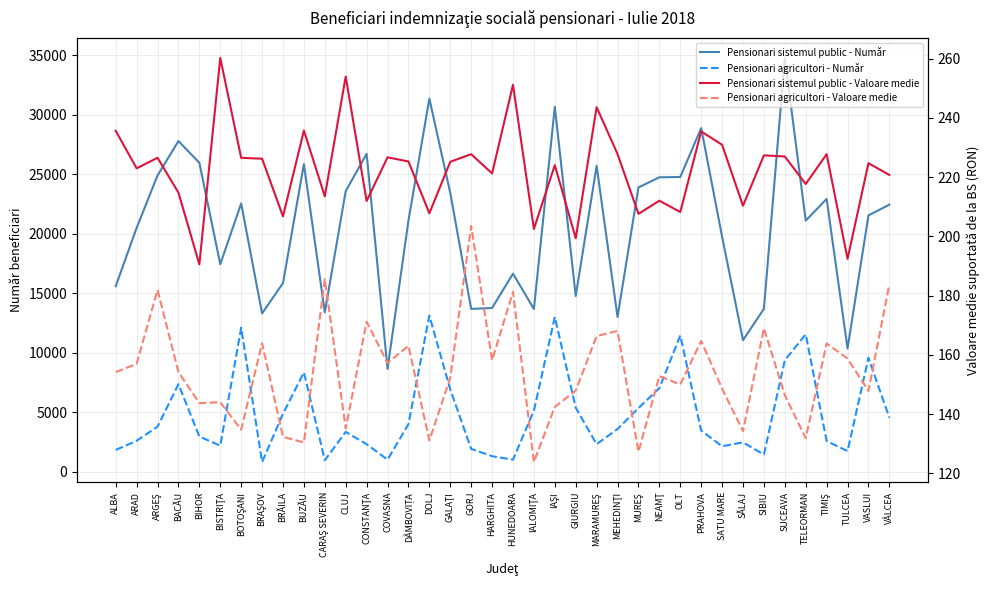

At which category does Pensionari agricultori - Număr reach its first local valley?

BISTRIŢA